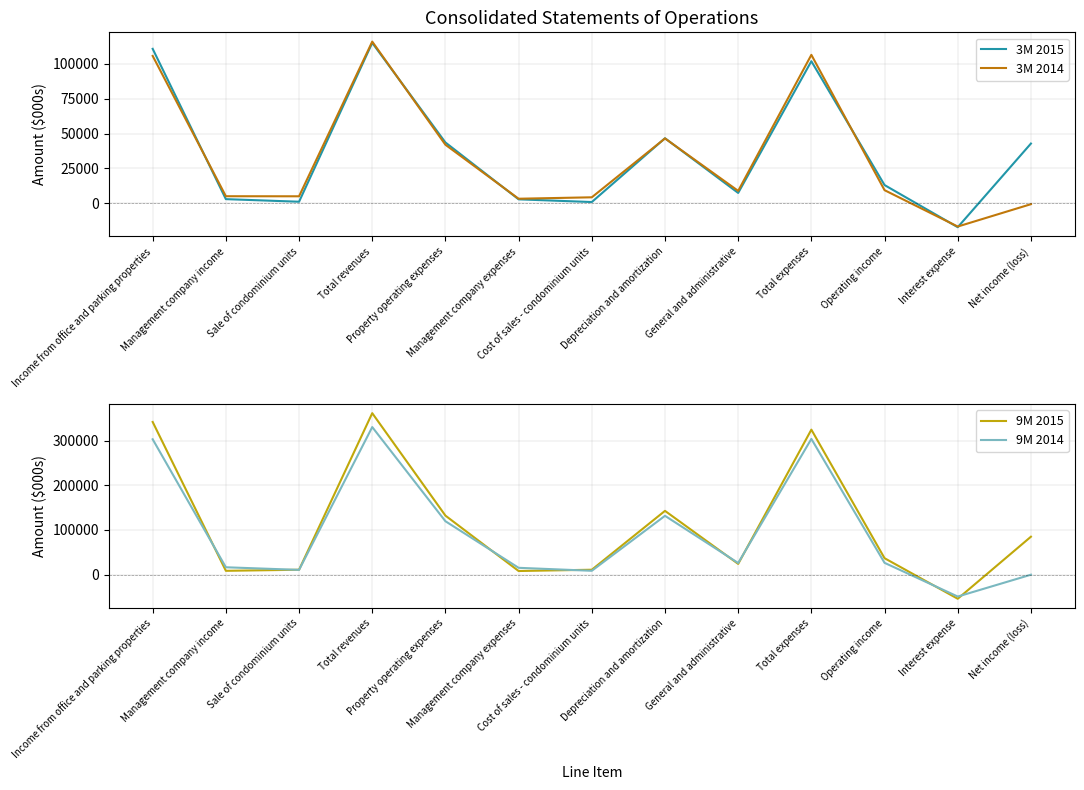

Reading right to left, list all the values displayed in this chart.

3M 2015: Net income (loss)=42824	Interest expense=-17017	Operating income=13126	Total expenses=101717	General and administrative=7498	Depreciation and amortization=46618	Cost of sales - condominium units=988	Management company expenses=2915	Property operating expenses=43597	Total revenues=114843	Sale of condominium units=1209	Management company income=3060	Income from office and parking properties=110574
3M 2014: Net income (loss)=-548	Interest expense=-16543	Operating income=9472	Total expenses=106275	General and administrative=8975	Depreciation and amortization=46481	Cost of sales - condominium units=4375	Management company expenses=3351	Property operating expenses=41964	Total revenues=115747	Sale of condominium units=5097	Management company income=5143	Income from office and parking properties=105507
9M 2015: Net income (loss)=84963	Interest expense=-53891	Operating income=36869	Total expenses=324563	General and administrative=24129	Depreciation and amortization=142810	Cost of sales - condominium units=11079	Management company expenses=8206	Property operating expenses=132171	Total revenues=361432	Sale of condominium units=11045	Management company income=8646	Income from office and parking properties=341741
9M 2014: Net income (loss)=-44	Interest expense=-48920	Operating income=26496	Total expenses=303824	General and administrative=26139	Depreciation and amortization=131742	Cost of sales - condominium units=8712	Management company expenses=15364	Property operating expenses=119604	Total revenues=330320	Sale of condominium units=10736	Management company income=16572	Income from office and parking properties=303012